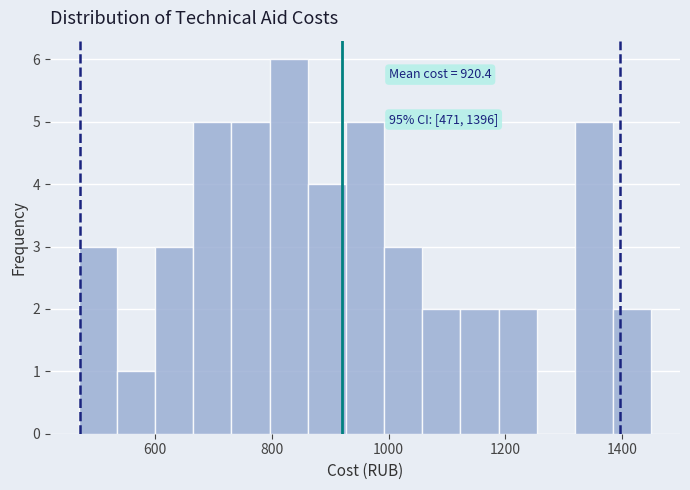

Around what value on the x-axis is the tallest bar? Give the approximate position of its centre, as read against the axis.

820